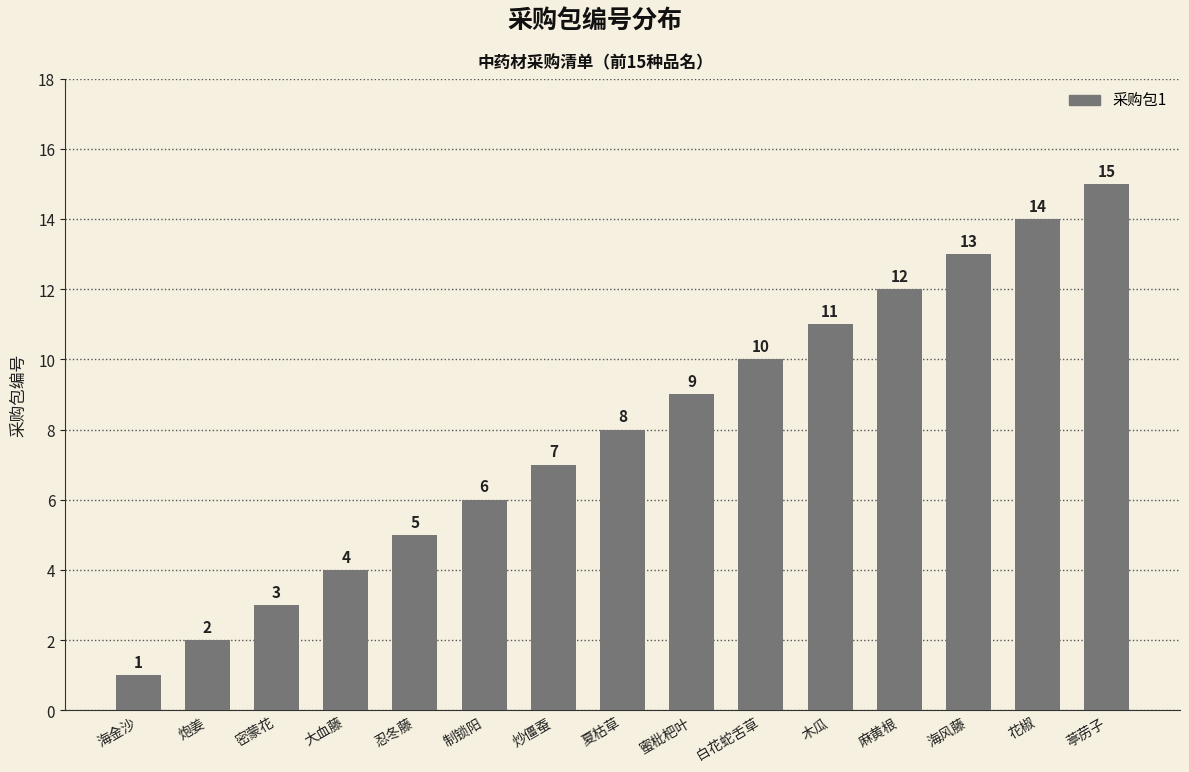

The chart shows a value of 21 at 葶苈子. True or false?

False